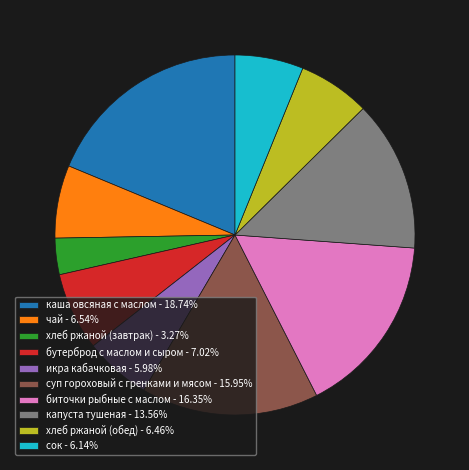

Is the sum of хлеб ржаной (обед) - 6.46% and капуста тушеная - 13.56% greater than half?

No